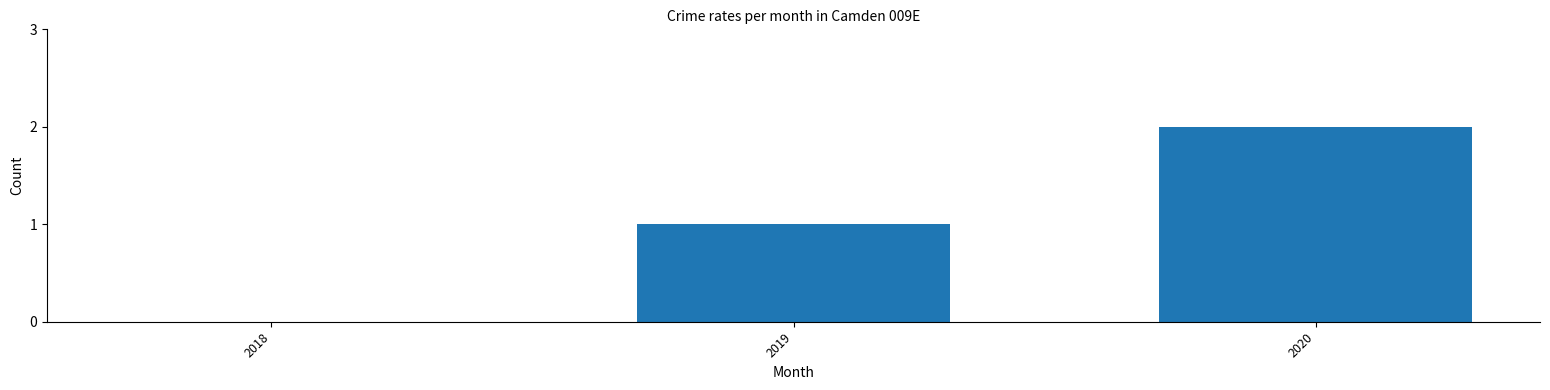

The value at 2019 is 1. True or false?

True